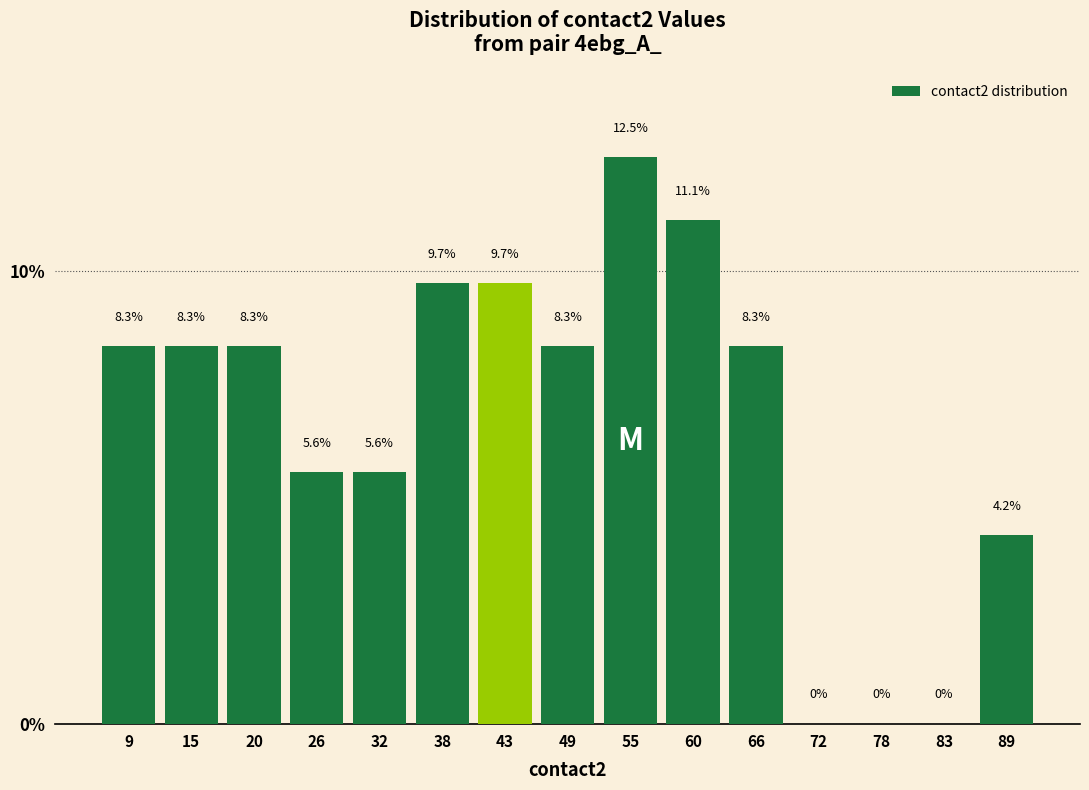

Reading left to right, list every bar in this chart as the range it spans on the x-axis followed by its height. The bar edges are not printed on the chart, so give them approximately, as read against the axis.

6 to 12: 8.3
12 to 17: 8.3
17 to 23: 8.3
23 to 29: 5.6
29 to 35: 5.6
35 to 40: 9.7
40 to 46: 9.7
46 to 52: 8.3
52 to 58: 12.5
58 to 63: 11.1
63 to 69: 8.3
69 to 75: 0.0
75 to 81: 0.0
81 to 86: 0.0
86 to 92: 4.2